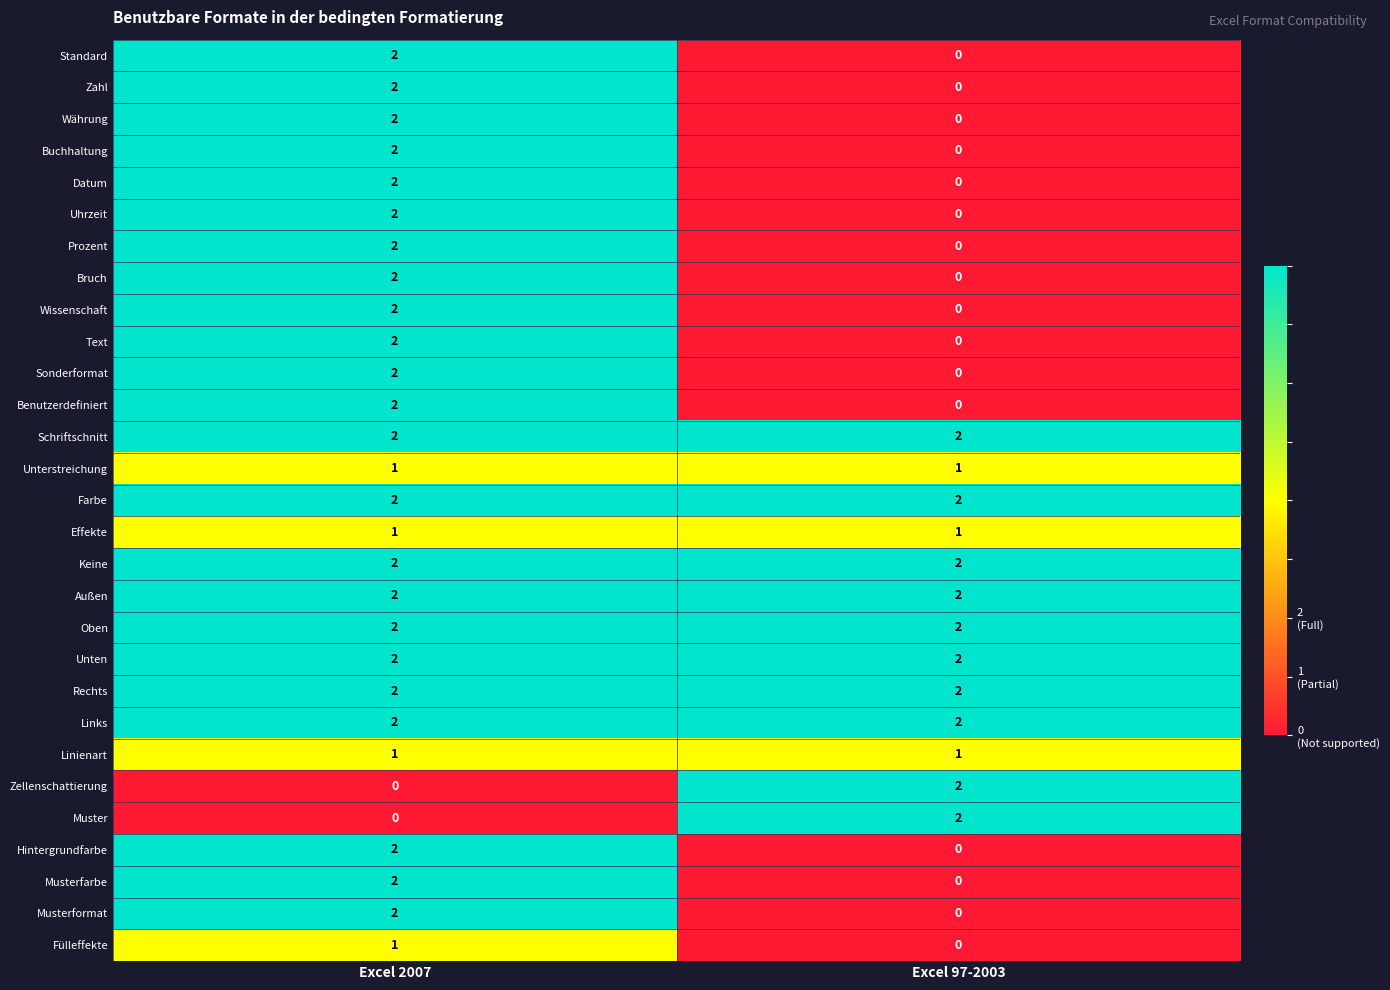

At which category is the sum across all series the highest?

Excel 2007